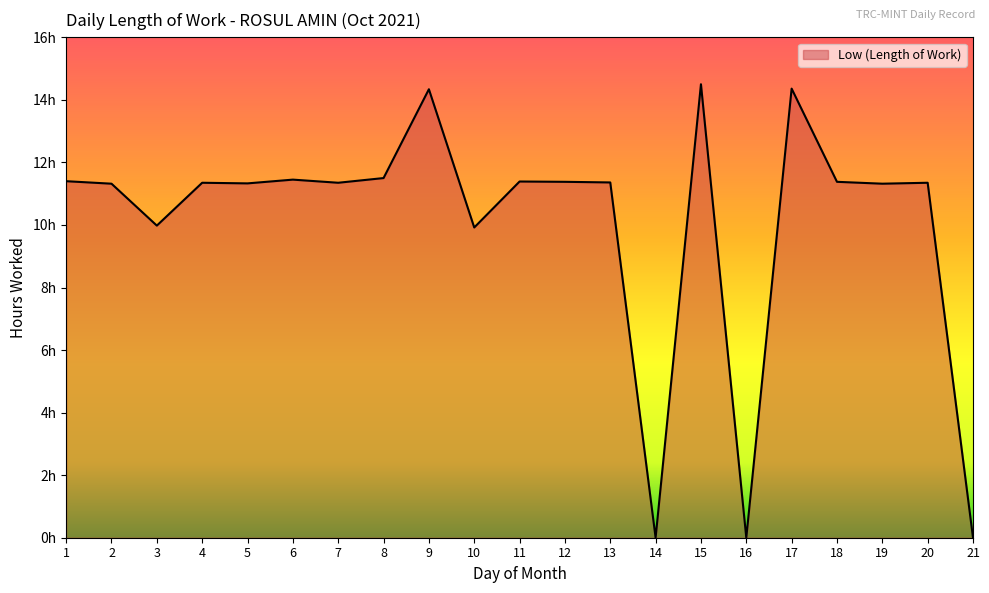

The value at 12 is 3.2. True or false?

False